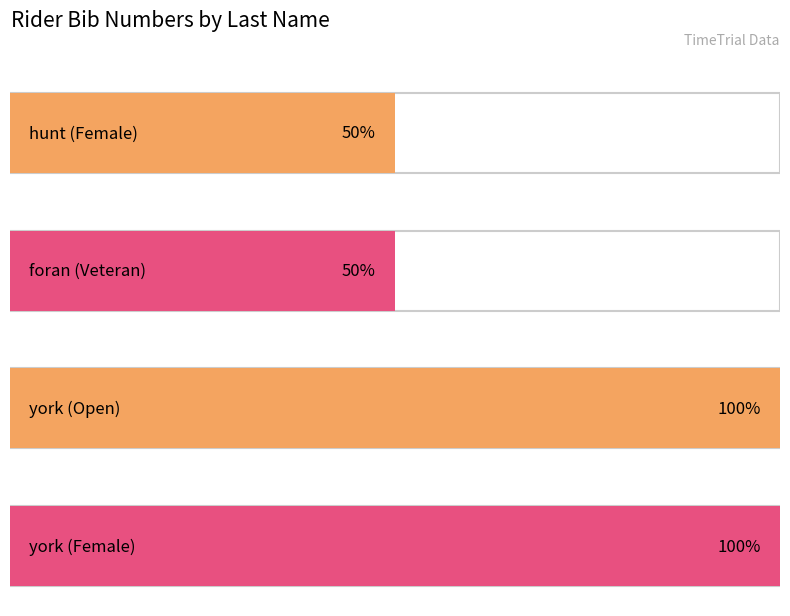

How many bars are there in total?

4